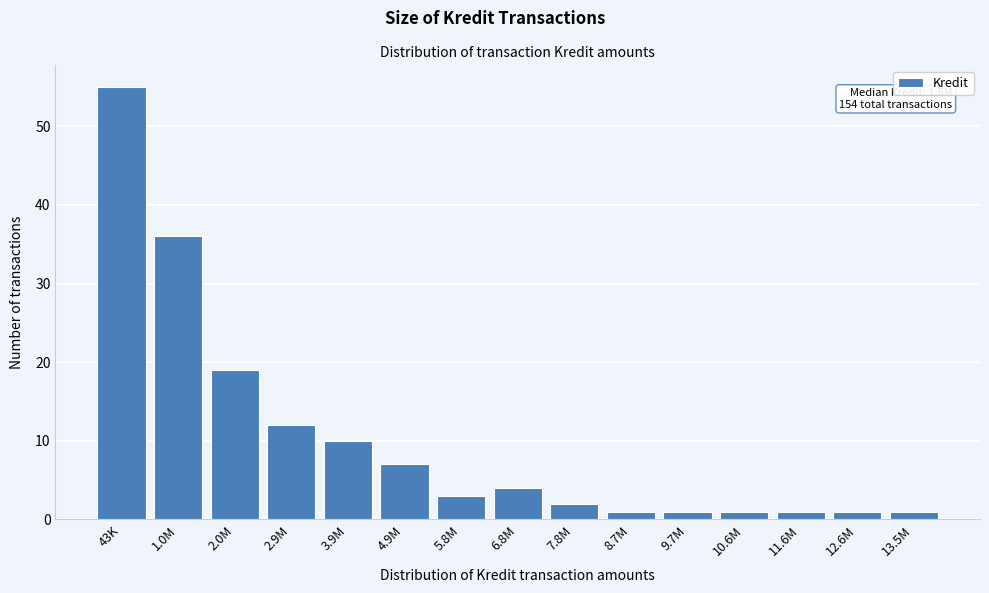

Reading right to left, transcribe all the data shown in this chart.

13.5M=1	12.6M=1	11.6M=1	10.6M=1	9.7M=1	8.7M=1	7.8M=2	6.8M=4	5.8M=3	4.9M=7	3.9M=10	2.9M=12	2.0M=19	1.0M=36	43K=55